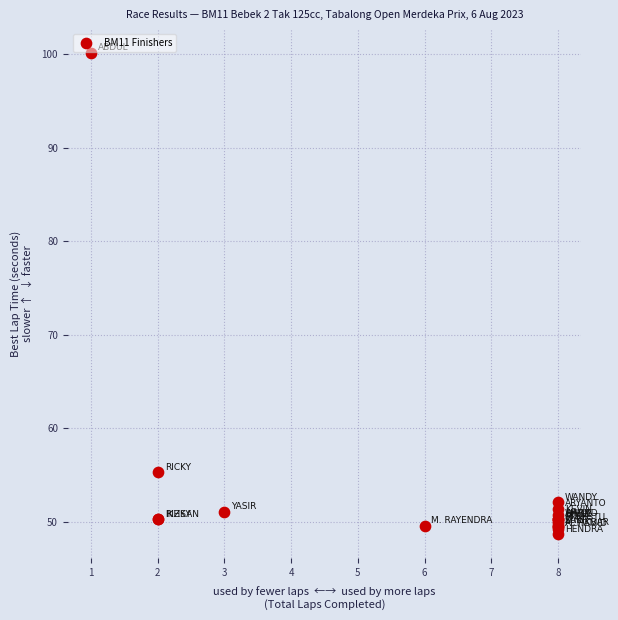

What Y value in the scatter plot is closest to 74?

55.3